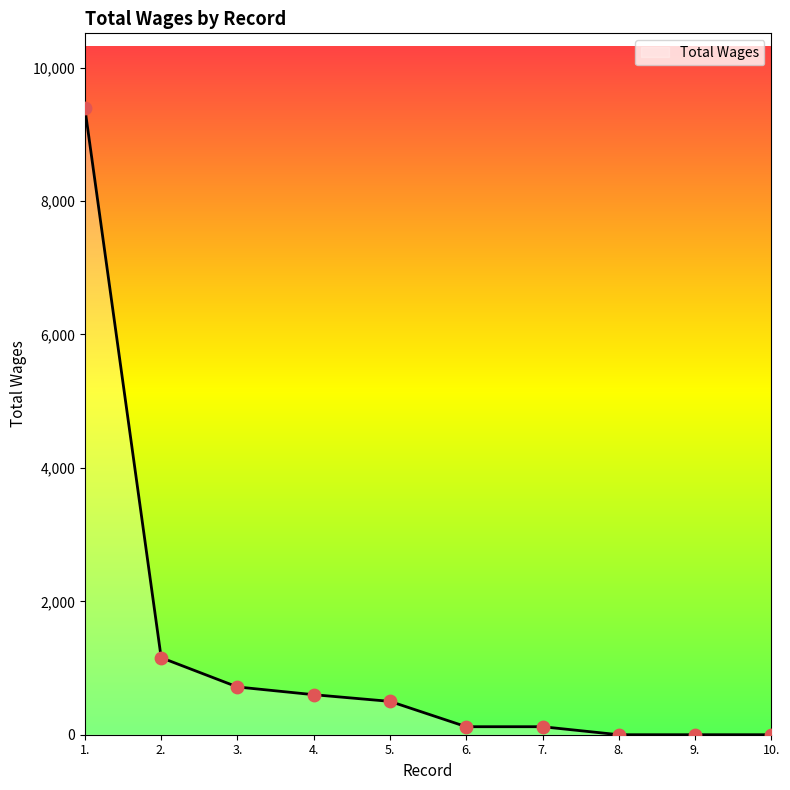

What is the change in value from 2. to 8.?

-1155